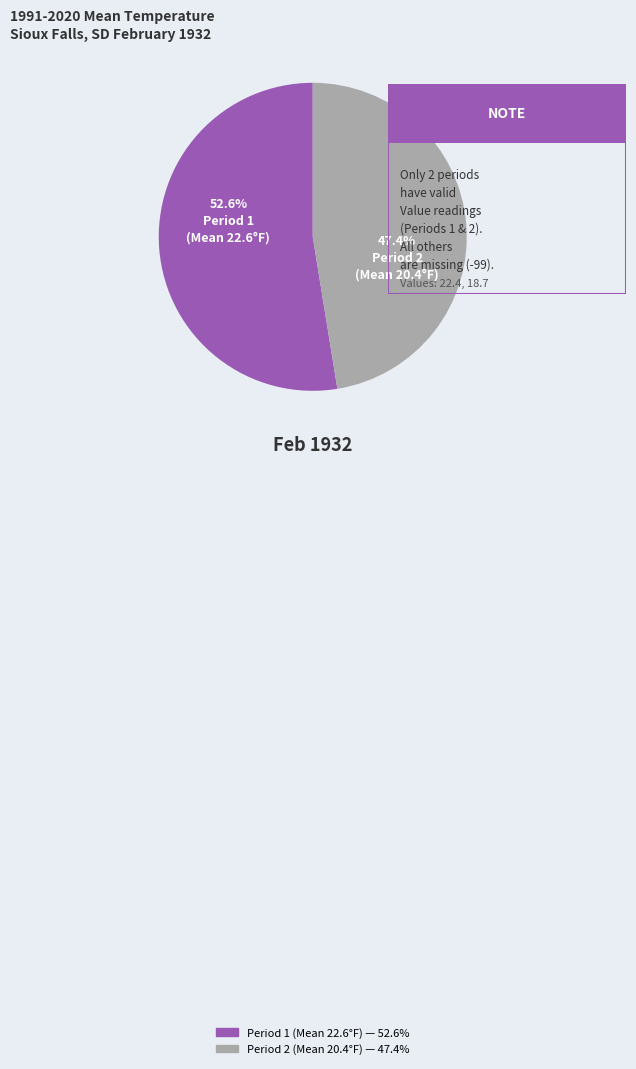

The Period 2 slice represents 47% of the pie. True or false?

True